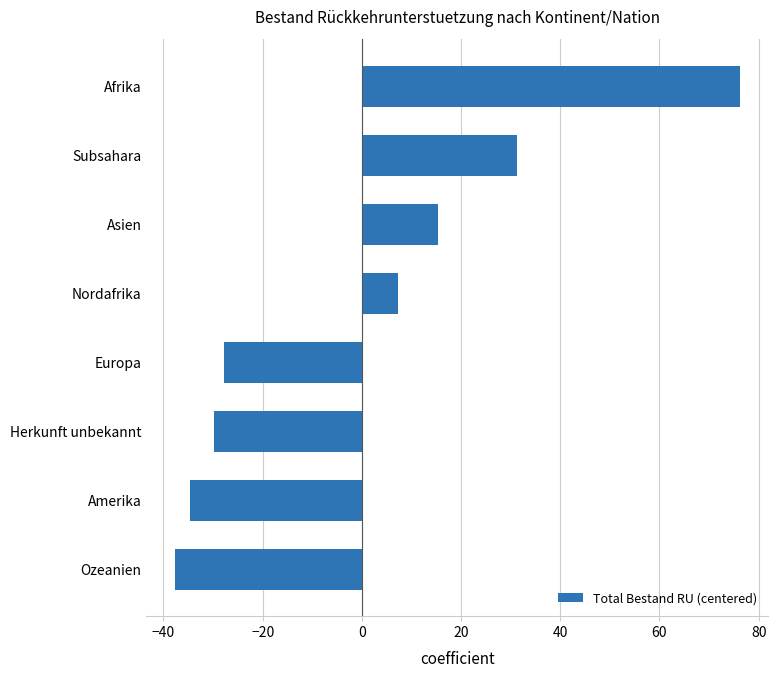

The value at Europa is -27.8. True or false?

True